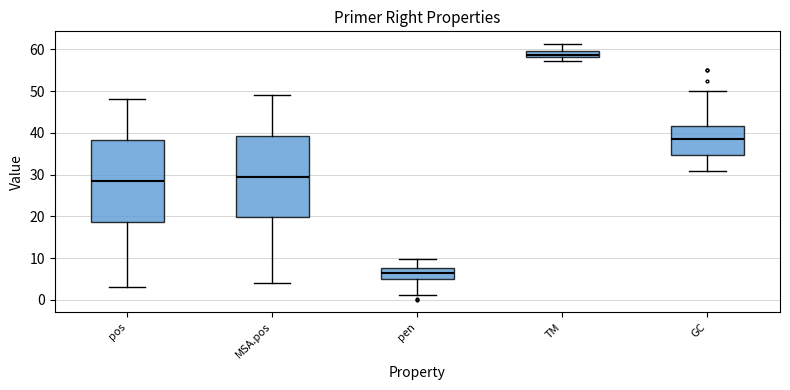

Reading left to right, read every box against the y-axis: the position of its median line, the range the box covers, and the ends of its whiskers. The values are not printed on the chart, so give them approximately, as read against the axis.

pos: median 29, box 19 to 38, whiskers 3 to 48
MSA.pos: median 30, box 20 to 39, whiskers 4 to 49
pen: median 6, box 5 to 8, whiskers 1 to 10
TM: median 59, box 58 to 60, whiskers 57 to 61
GC: median 38, box 35 to 42, whiskers 31 to 50